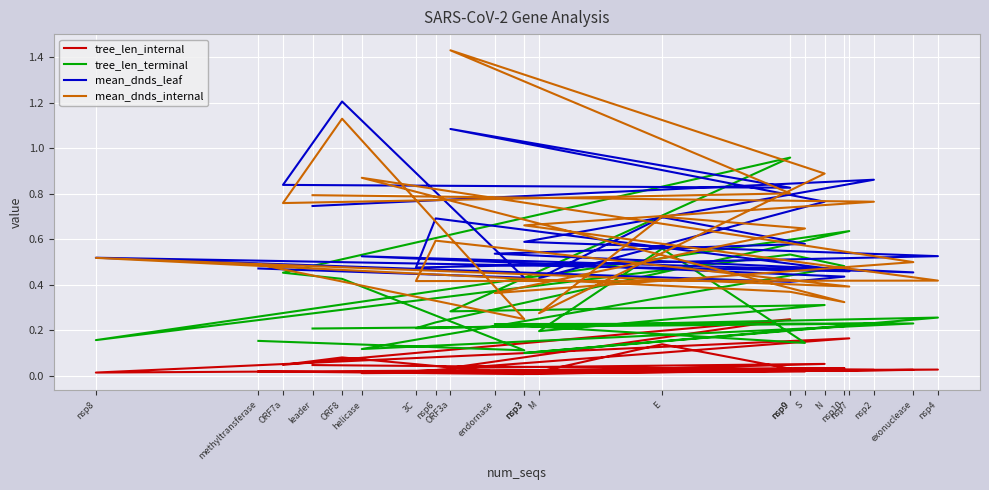

What is the greatest value displayed?

1.4